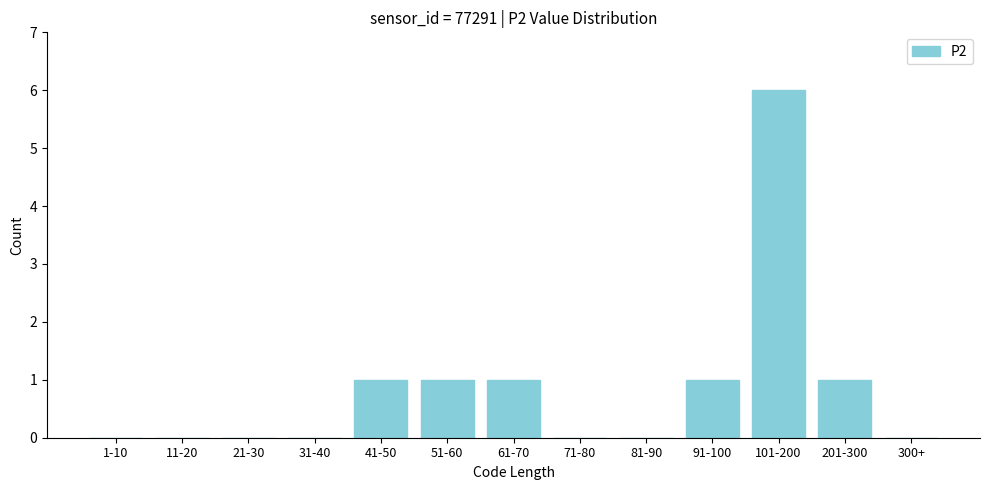

Reading right to left, list all the values displayed in this chart.

300+=0	201-300=1	101-200=6	91-100=1	81-90=0	71-80=0	61-70=1	51-60=1	41-50=1	31-40=0	21-30=0	11-20=0	1-10=0